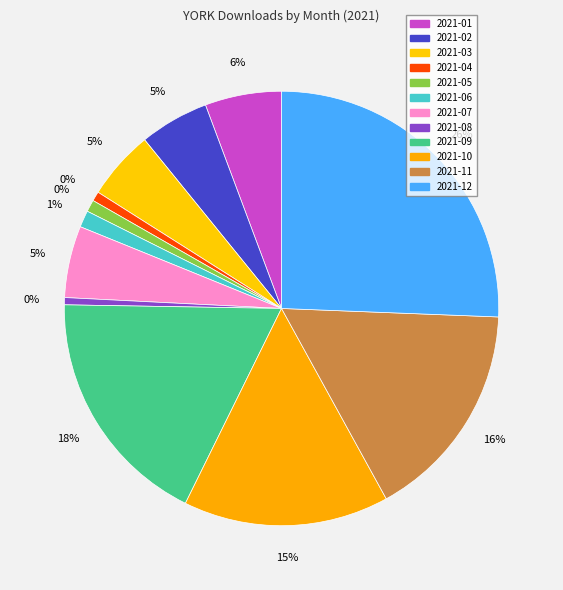

To the nearest percent, what percentage of the pie is 2021-06?

1%